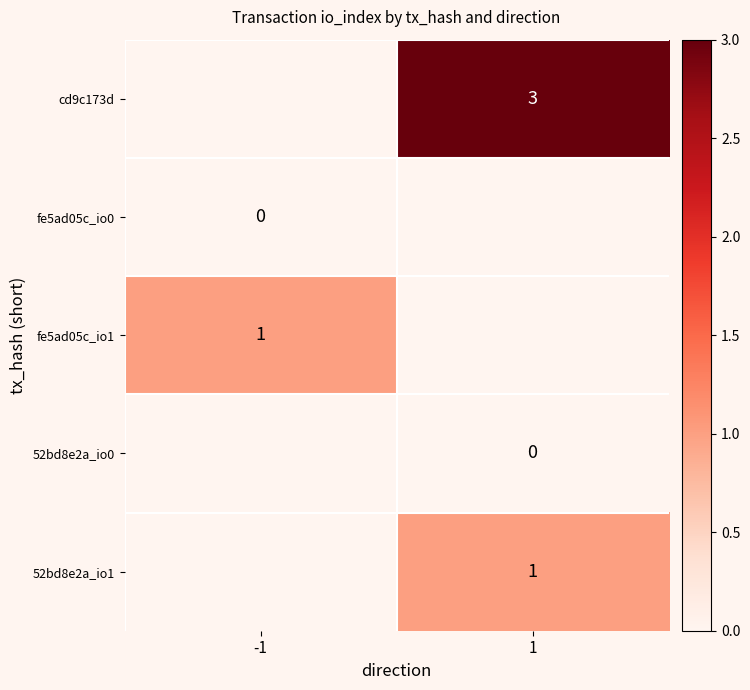

Is it true that cd9c173d equals 5 at 1?

False